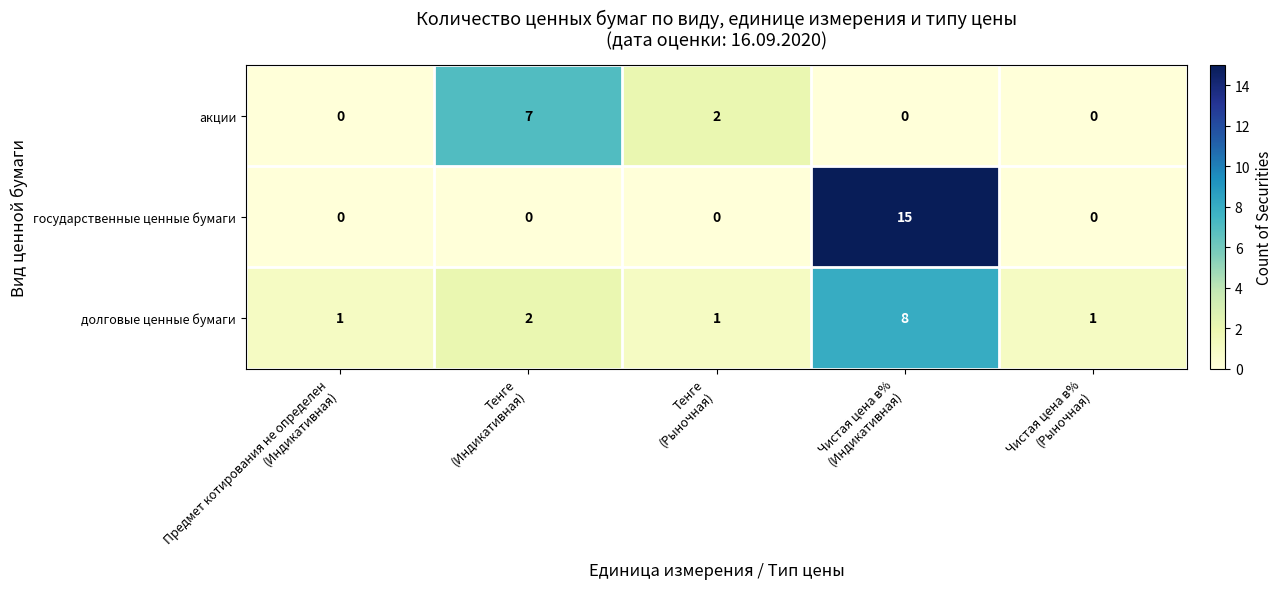

What is the average value of the государственные ценные бумаги series?

3